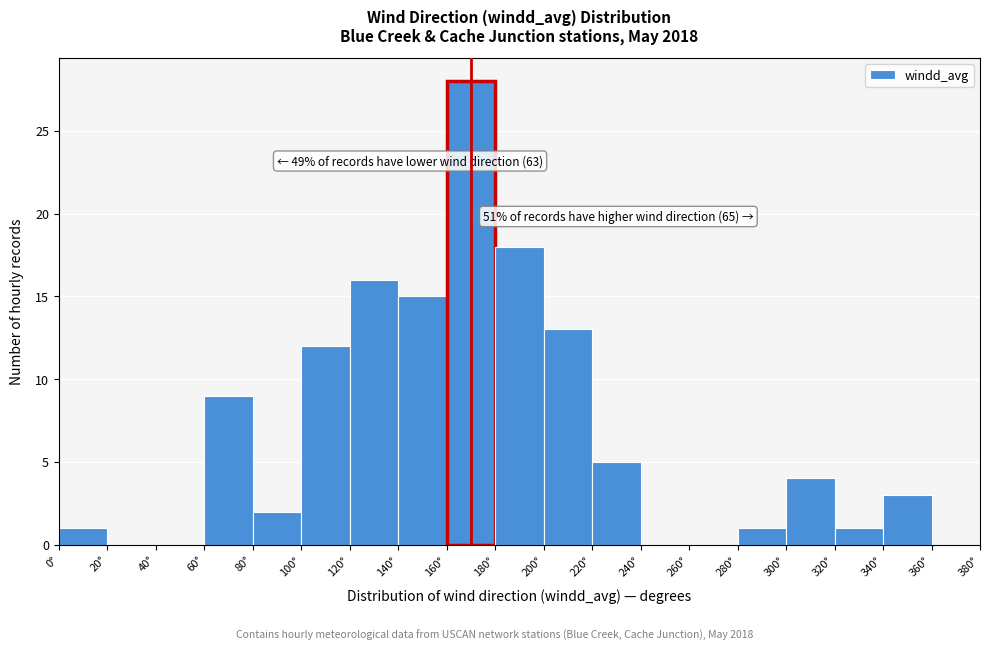

Which range on the x-axis has the tallest bar?

160 to 180